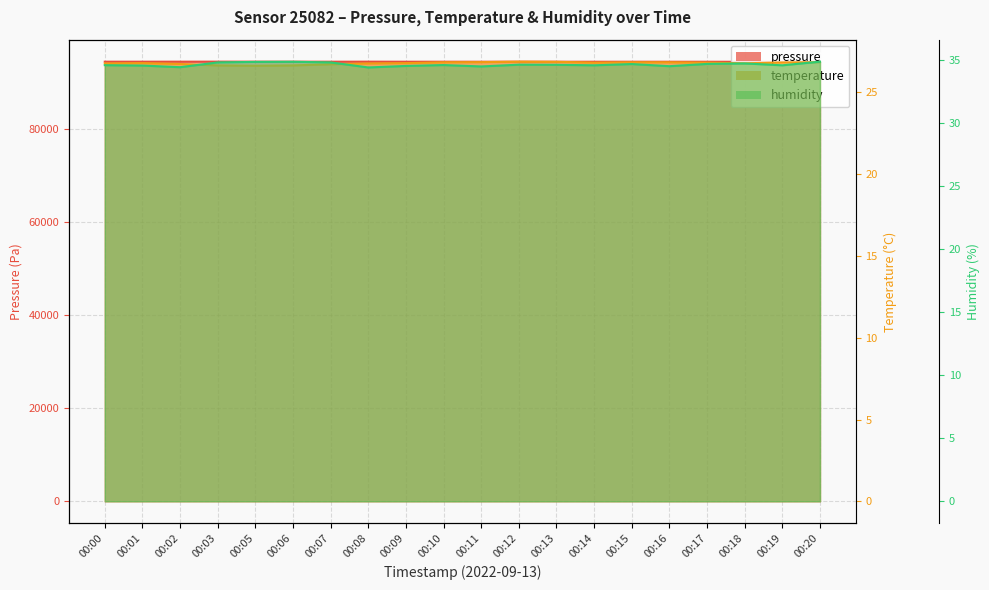

What is the difference between the maximum and second lowest values in the humidity series?

0.4